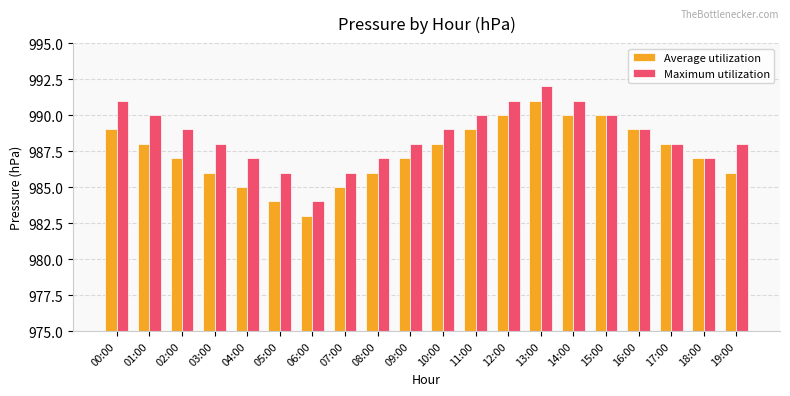

What is the difference between the second highest and second lowest values in the Average utilization series?

6